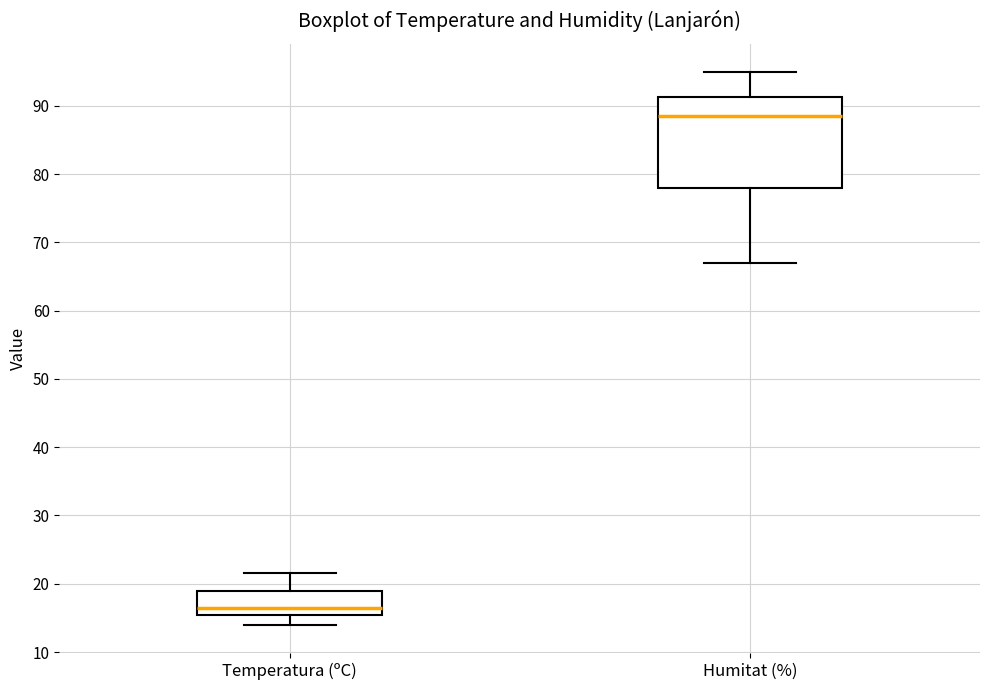

Which box is the tallest, from its lower edge to its upper edge?

Humitat (%)